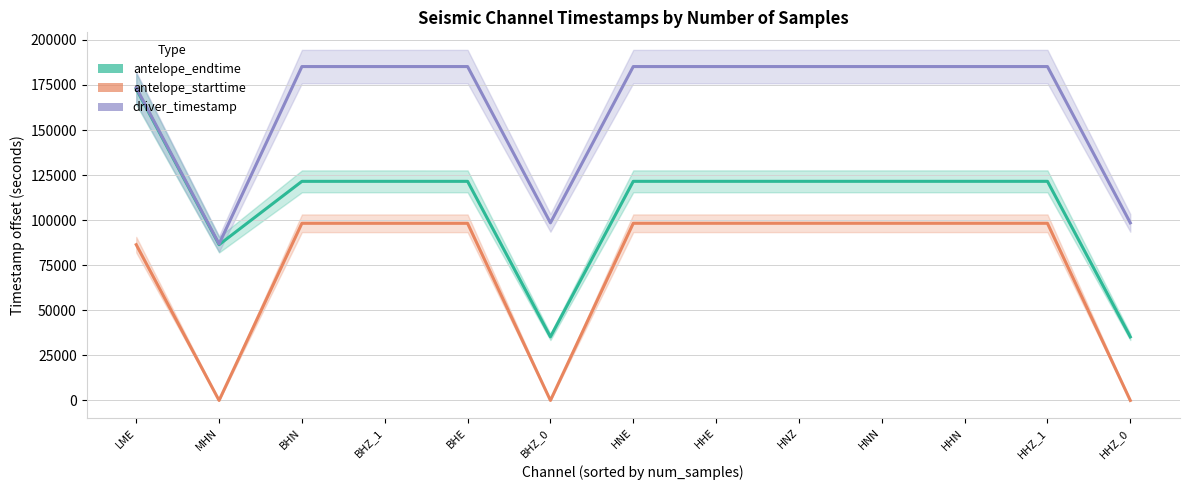

True or false: antelope_endtime has a value of 11282.6 at BHZ_0.

False